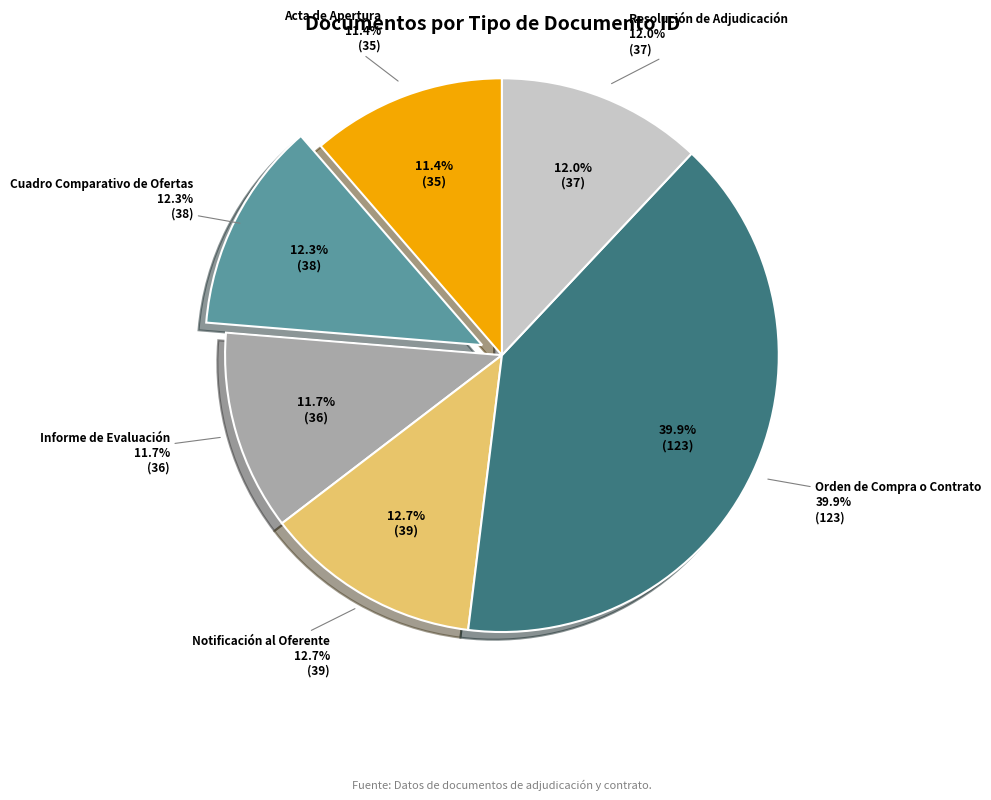

Rank the categories by value from highest to lowest.

Orden de Compra o Contrato, Notificación al Oferente, Cuadro Comparativo de Ofertas, Resolución de Adjudicación, Informe de Evaluación, Acta de Apertura